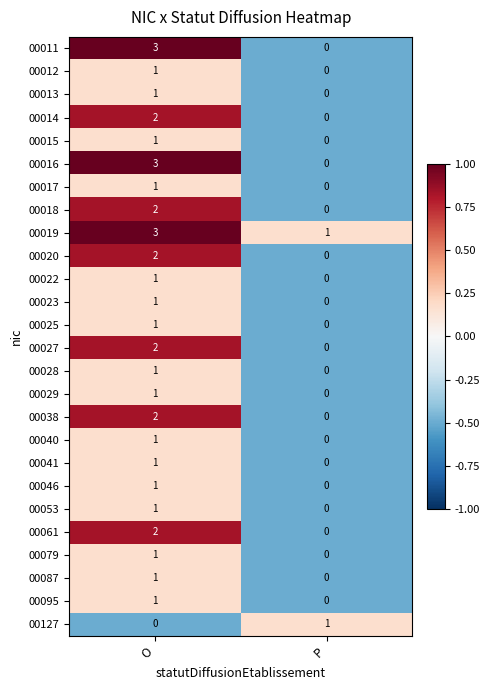

At how many categories does at least one series exceed 0?

2